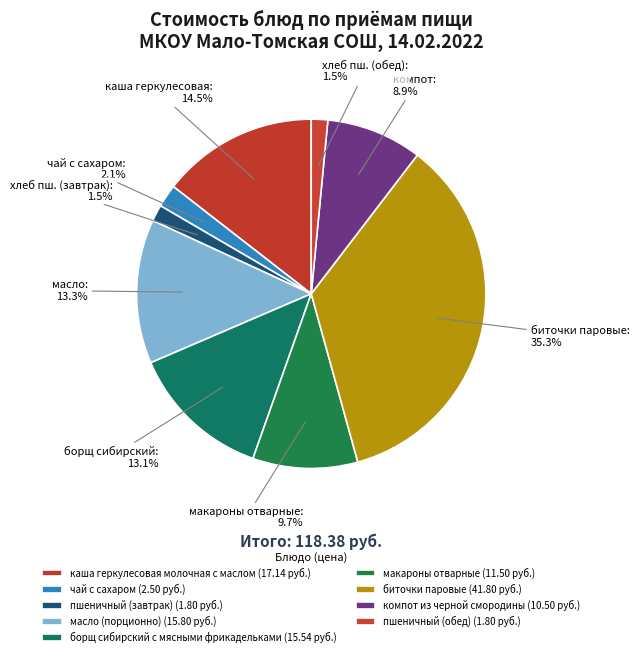

Approximately how many times larger is the value at масло (порционно) compared to каша геркулесовая молочная с маслом?

0.9